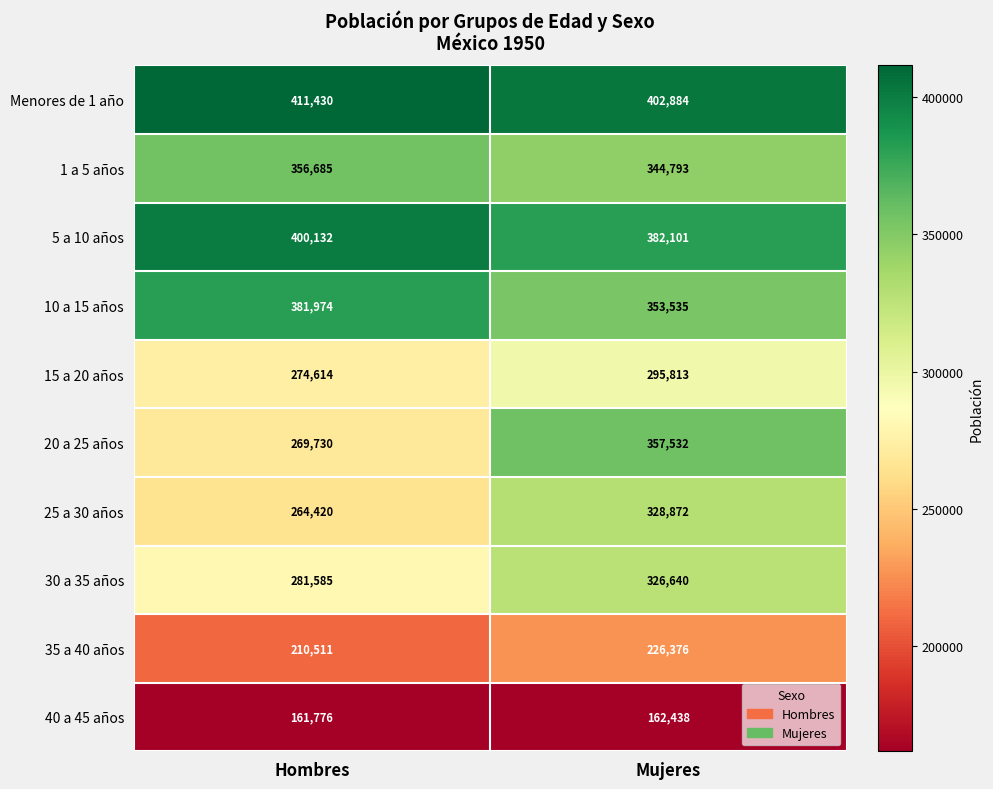

What is the difference between the highest and lowest values at Mujeres?

240446